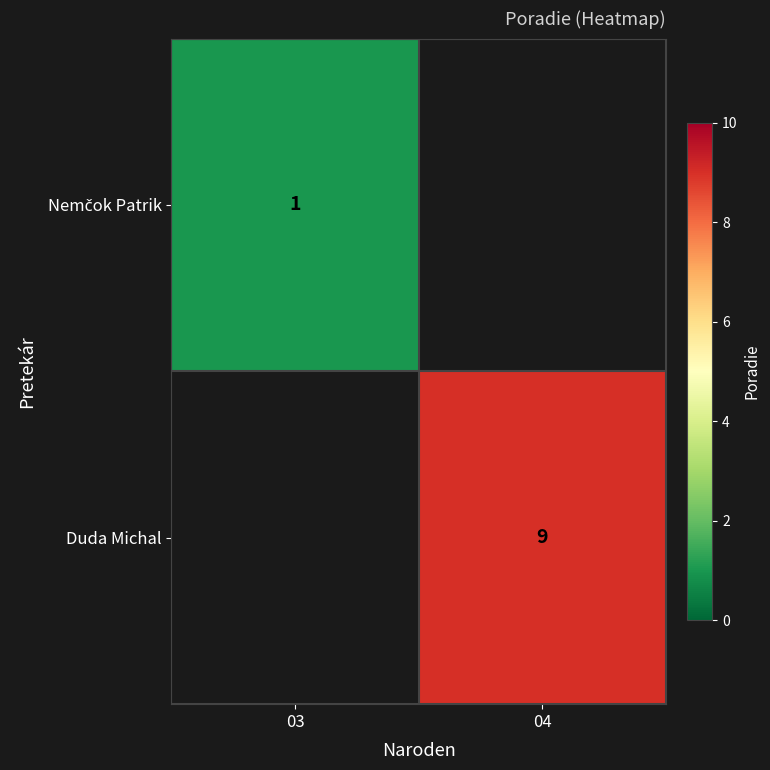

How many data points does each series have?

2